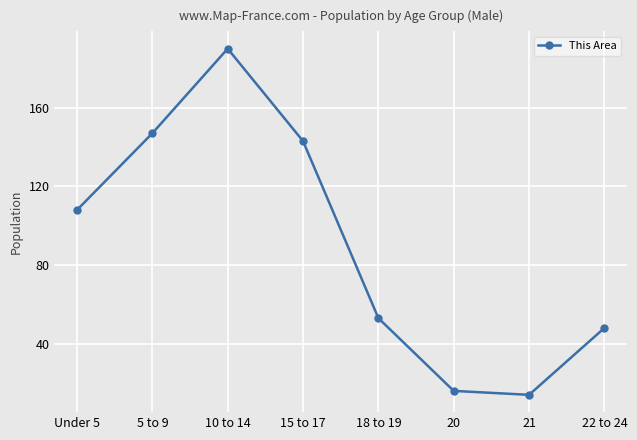

What position from the right is 18 to 19?

4